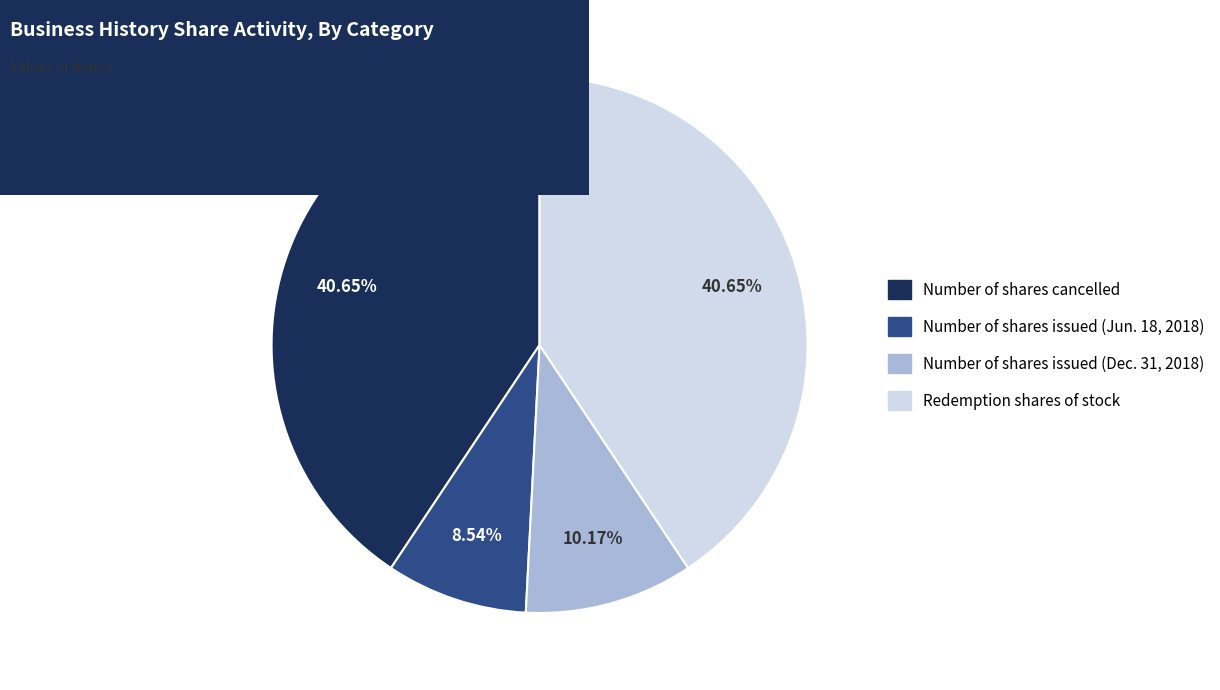

Which category has the smallest portion of the pie?

Number of shares issued (Jun. 18, 2018)